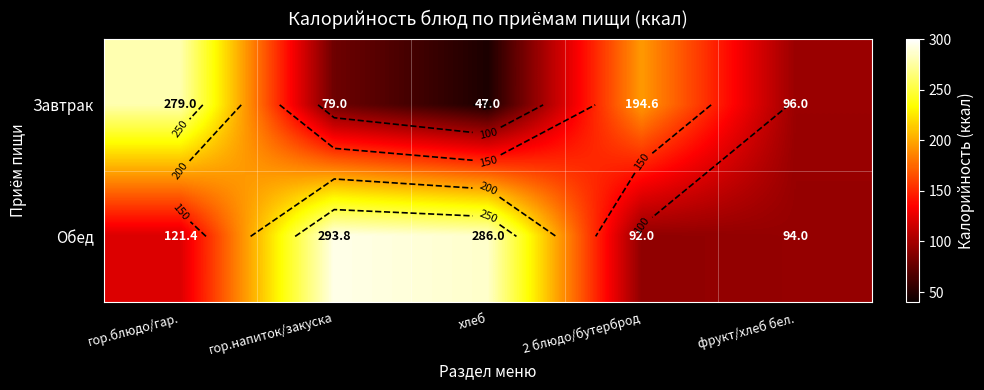

Between фрукт/хлеб бел. and гор.напиток/закуска, which is larger?

фрукт/хлеб бел.